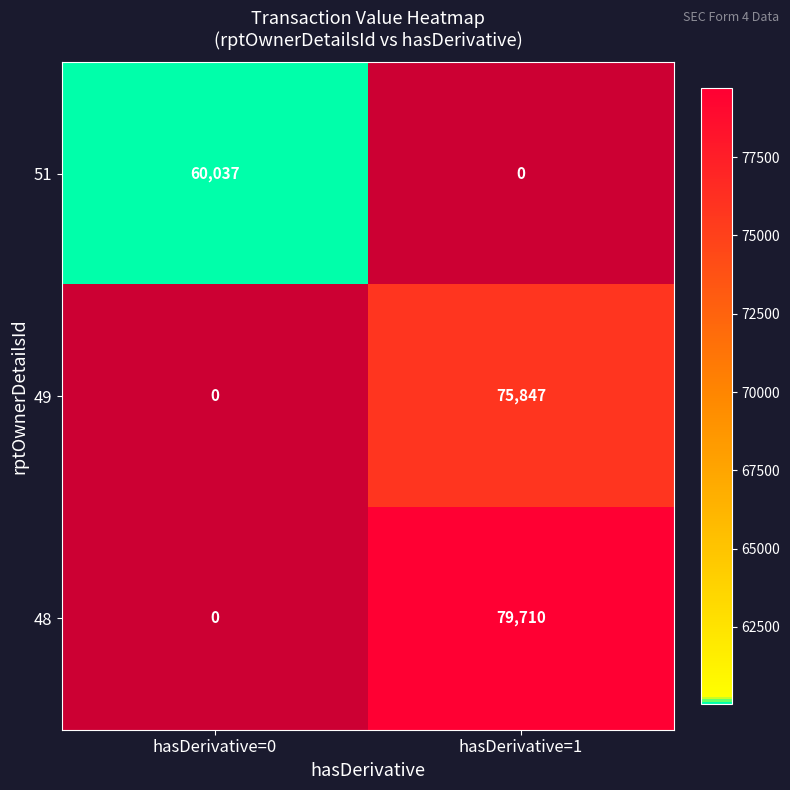

How many categories are shown in the chart?

2